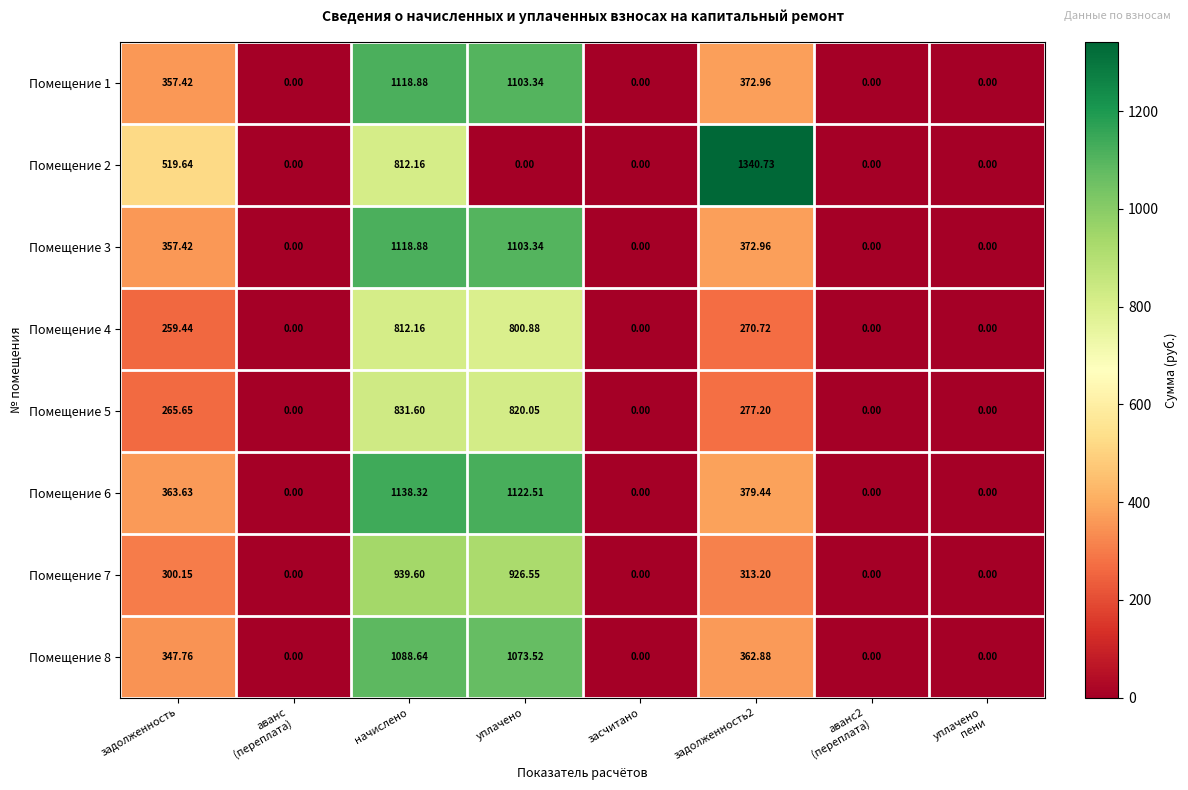

At which label does Помещение 8 first exceed 347?

задолженность